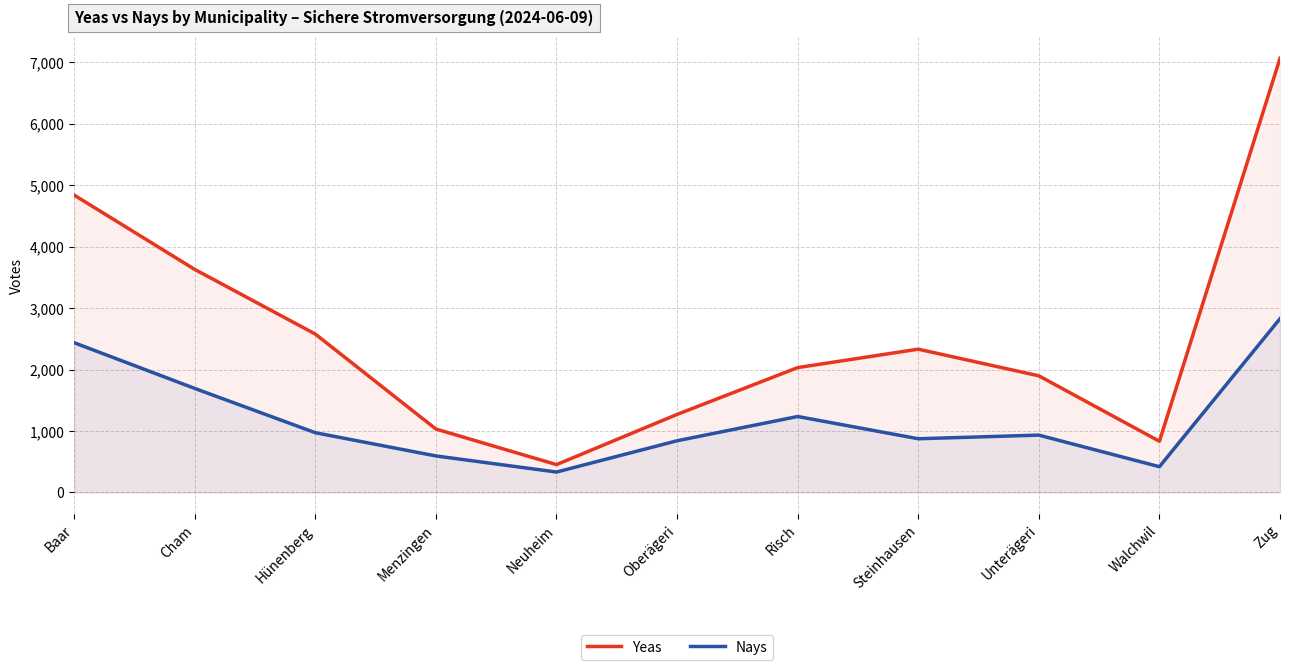

At how many categories does at least one series exceed 6685?

1